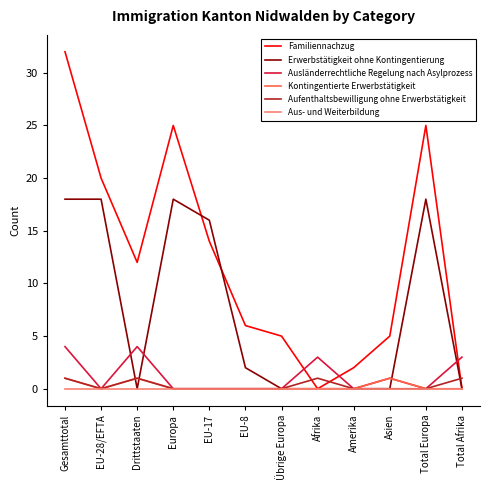

Which label corresponds to the largest value in the chart?

Gesamttotal